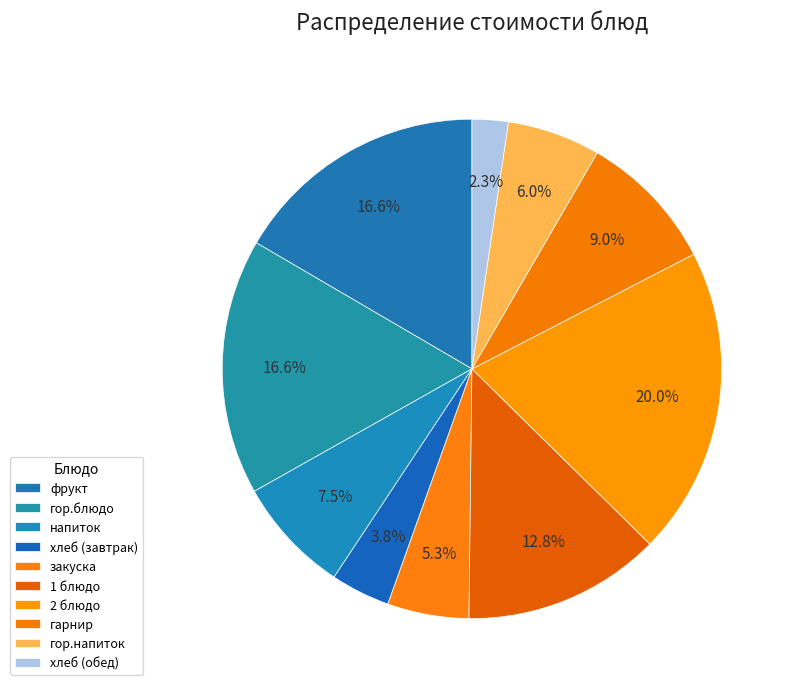

The 2 блюдо slice represents 20% of the pie. True or false?

True